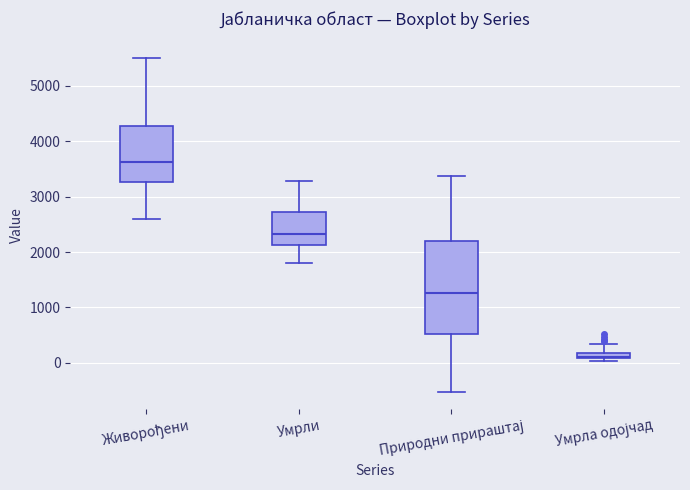

Which box is the tallest, from its lower edge to its upper edge?

Природни прираштај